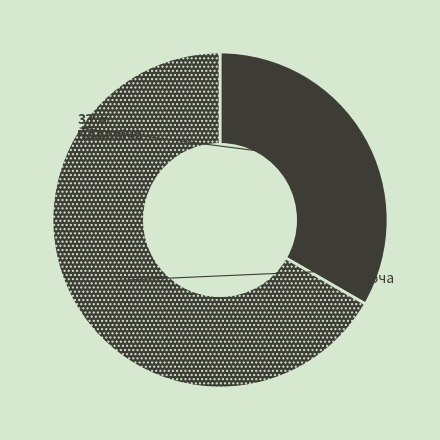

Approximately how many times larger is the value at Жіноча compared to Чоловіча?

2.0